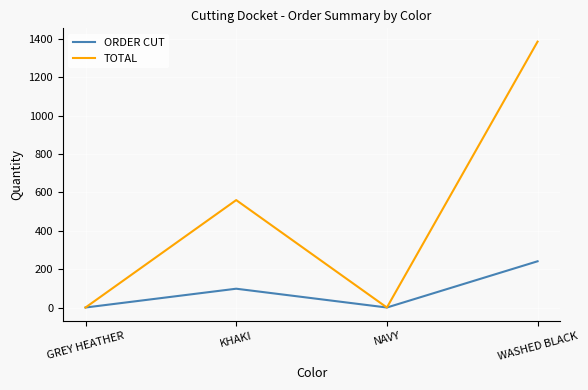

What is the difference between the TOTAL values at WASHED BLACK and KHAKI?

826